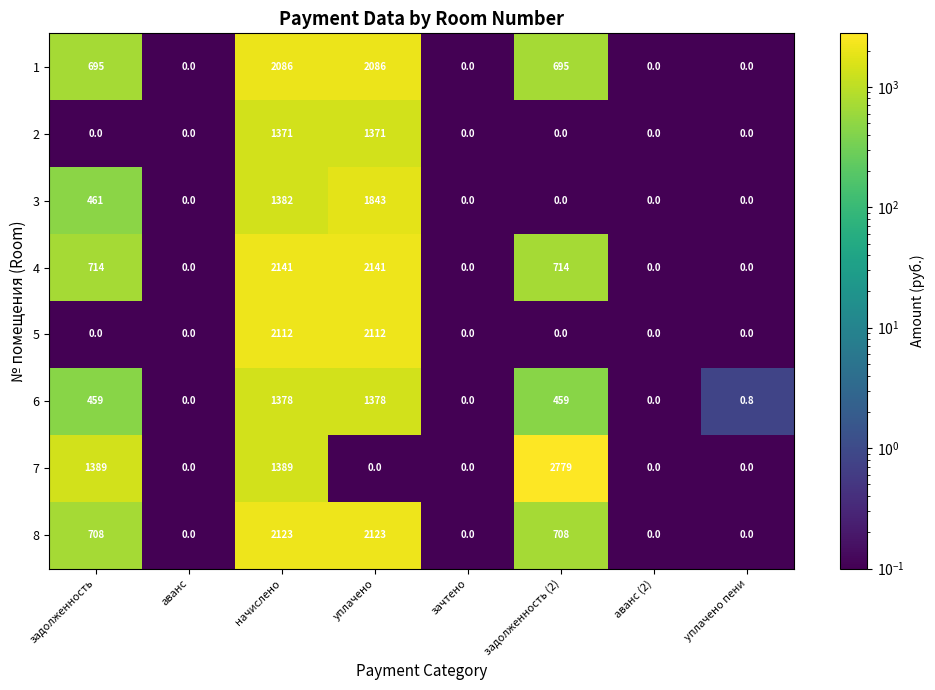

The 1 series shows 1045.4 at уплачено. True or false?

False